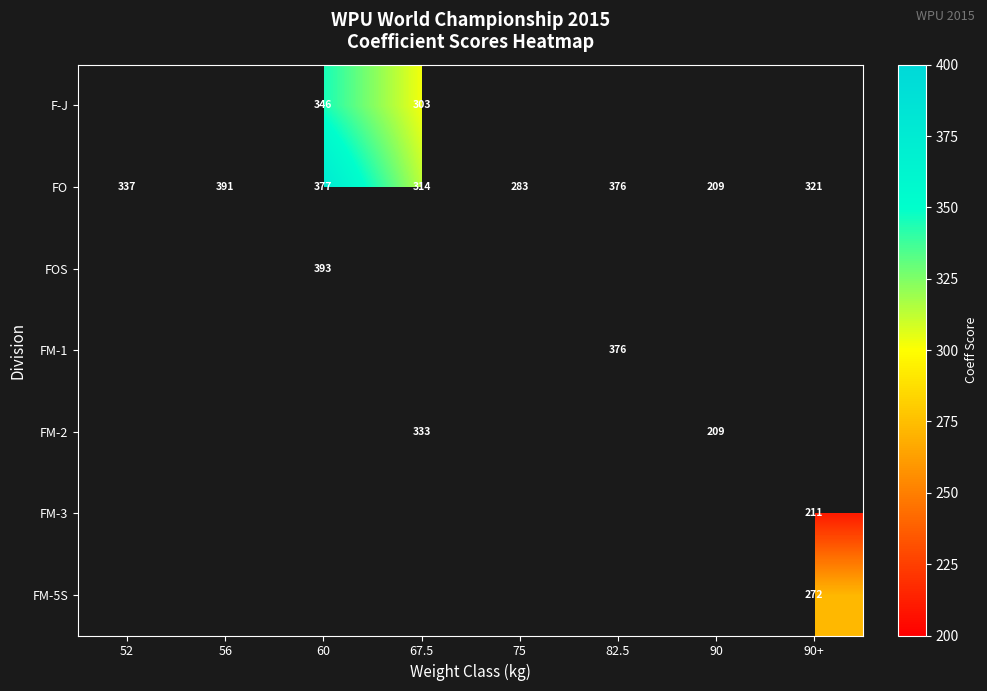

Is it true that FM-2 equals 333.0 at 67.5?

True